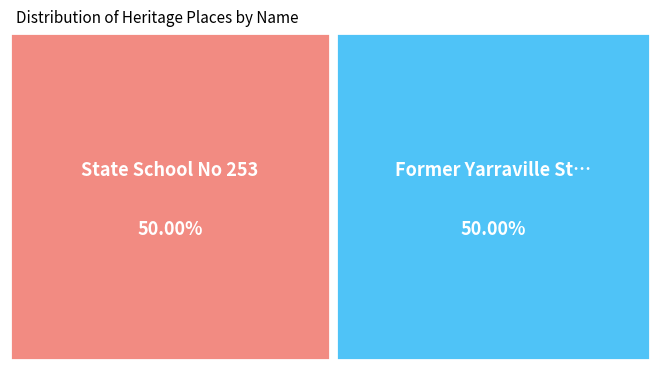

To the nearest percent, what is the combined percentage of State School No 253 and Former Yarraville State School No 1501?

100%